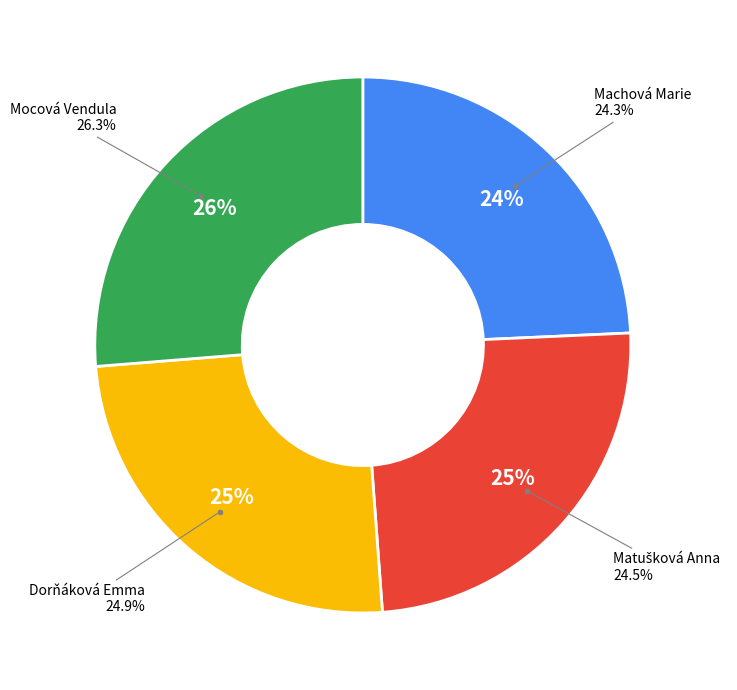

To the nearest percent, what is the difference between the Dorňáková Emma and Machová Marie slice percentages?

1%